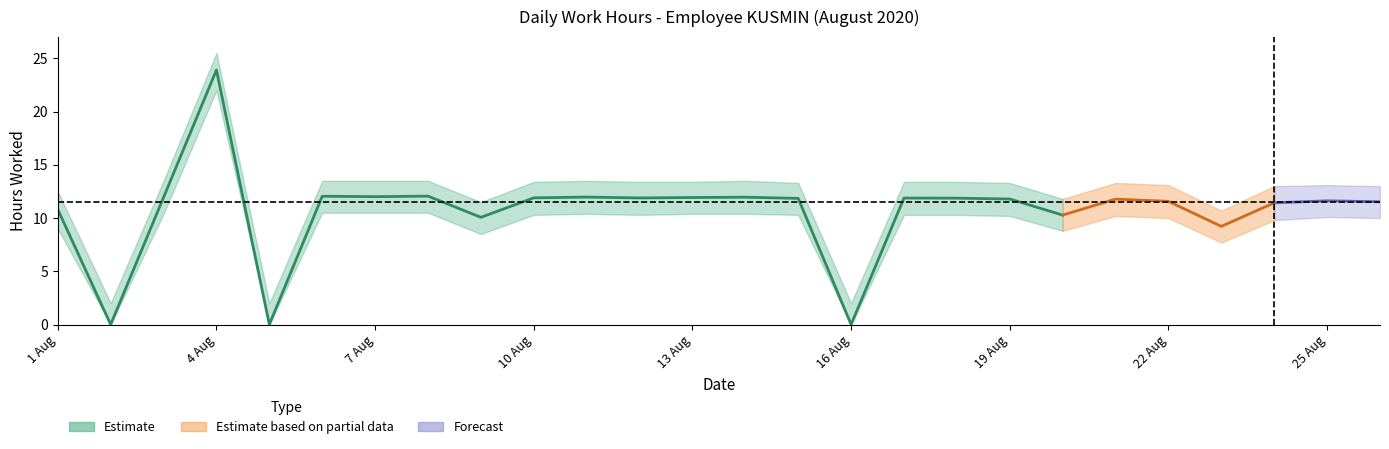

What is the value of the hours point at the 13th from the left?

11.9